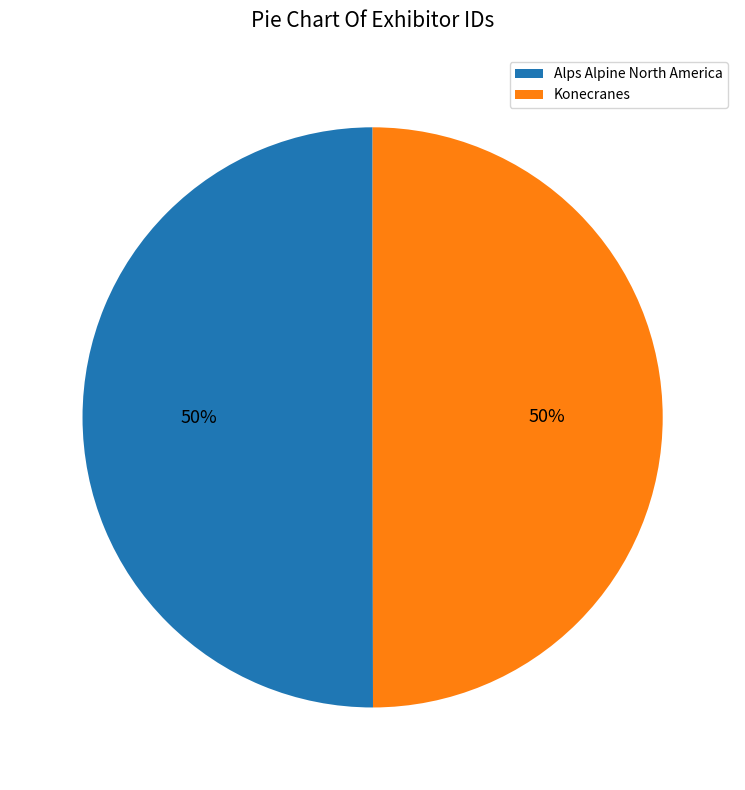

Combined, do Alps Alpine North America and Konecranes account for over 50%?

Yes